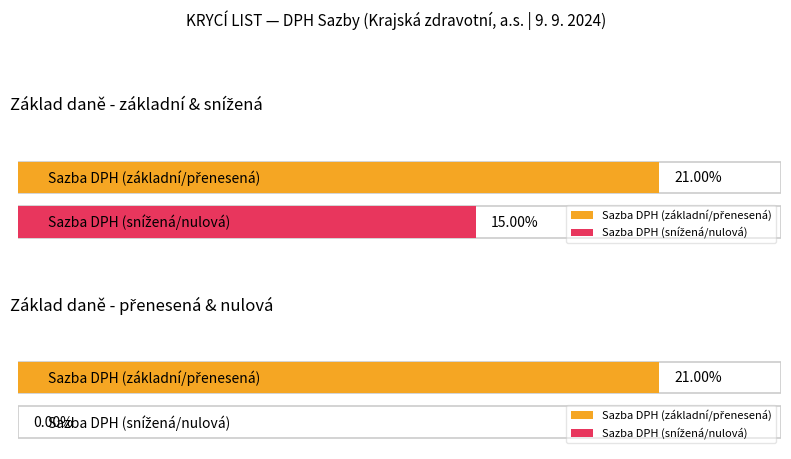

At how many categories does at least one series exceed 0?

4